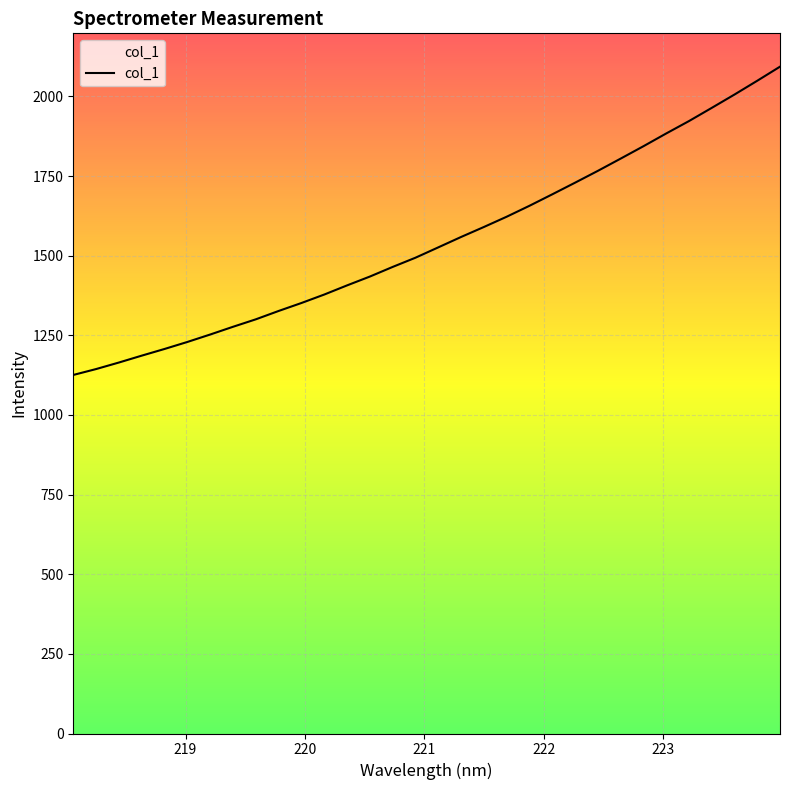

How many lines are shown in the chart?

1